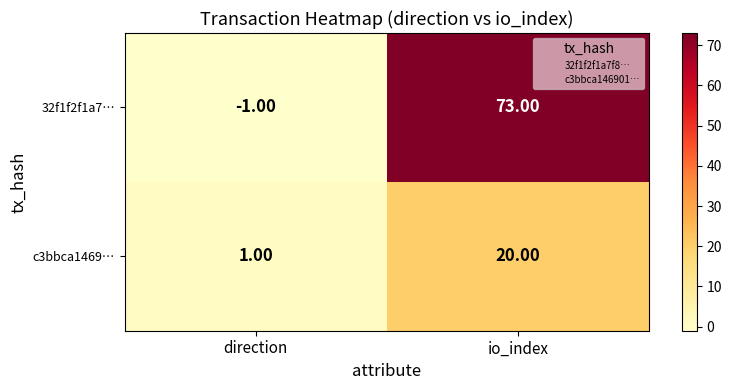

Which series changed the most between direction and io_index?

32f1f2f1a7…